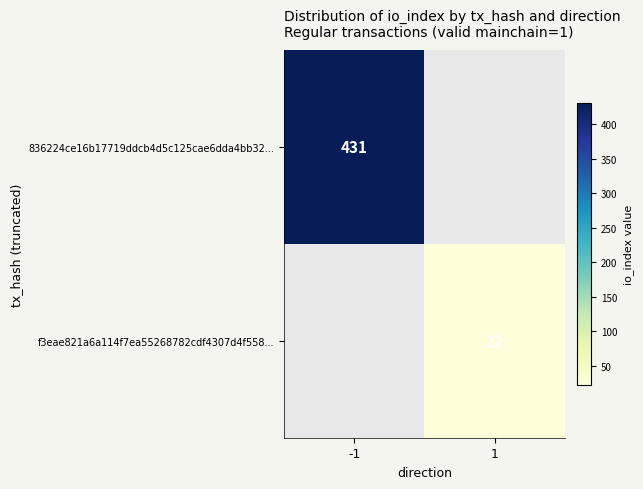

The value of f3eae821a6a114f7ea55268782cdf4307d4f558... at 1 is 31. True or false?

False